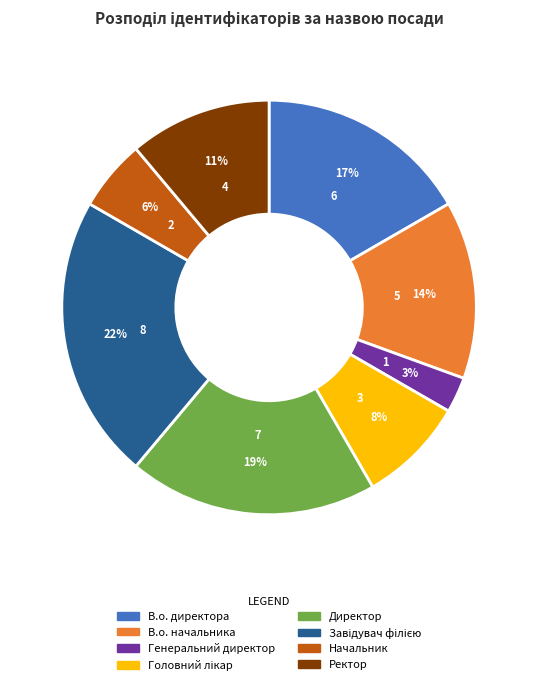

How many slices are in this pie chart?

8